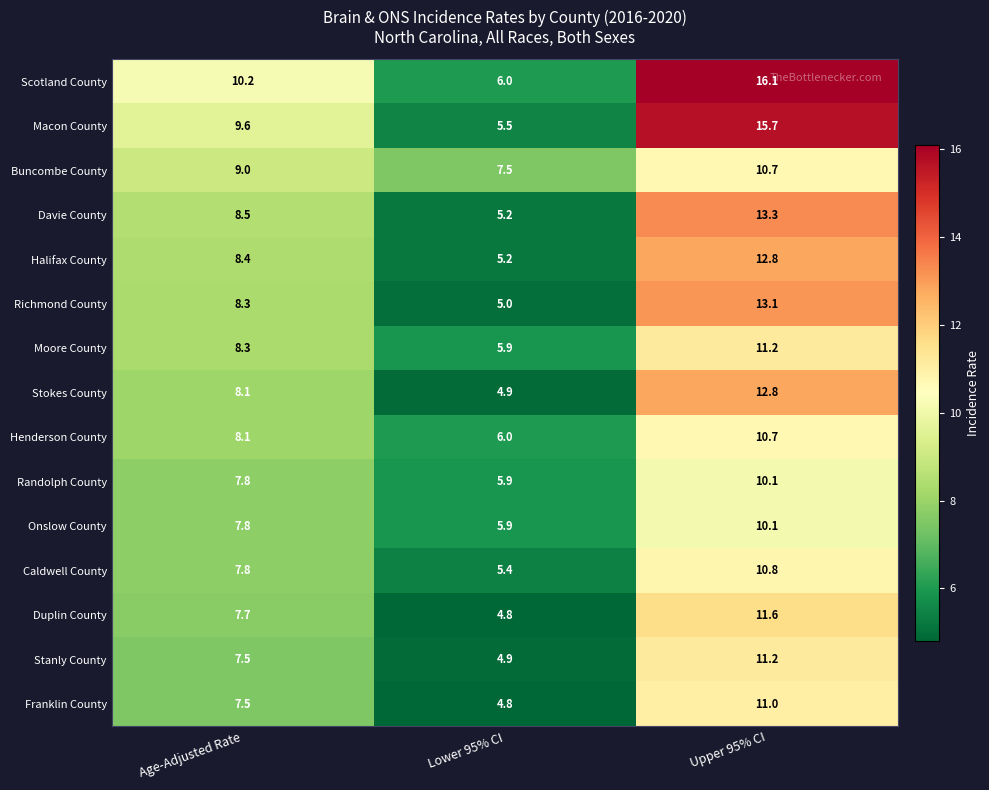

What is the difference between the highest and lowest values at Upper 95% CI?

6.0